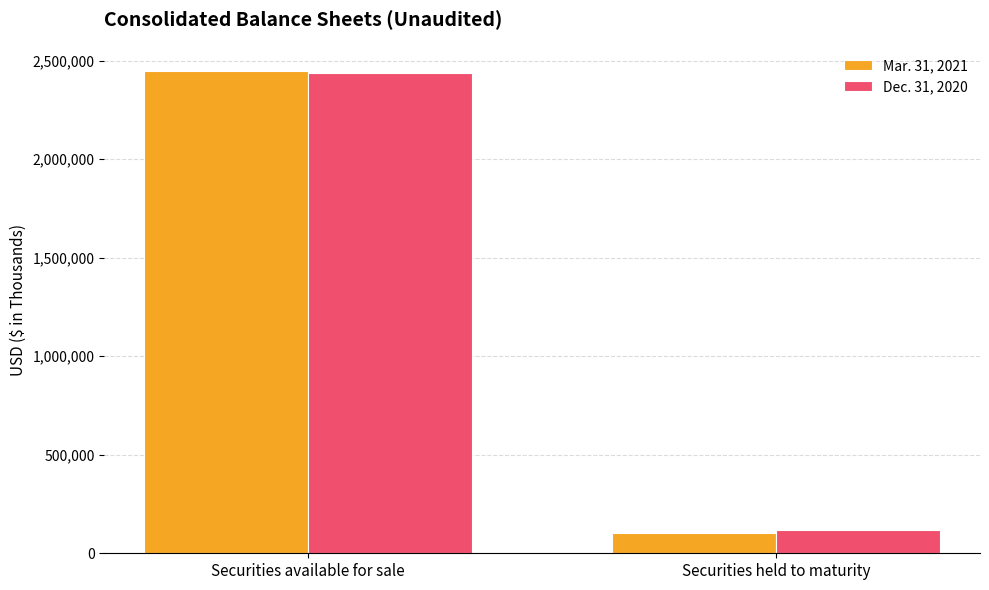

At how many categories does at least one series exceed 513709?

1